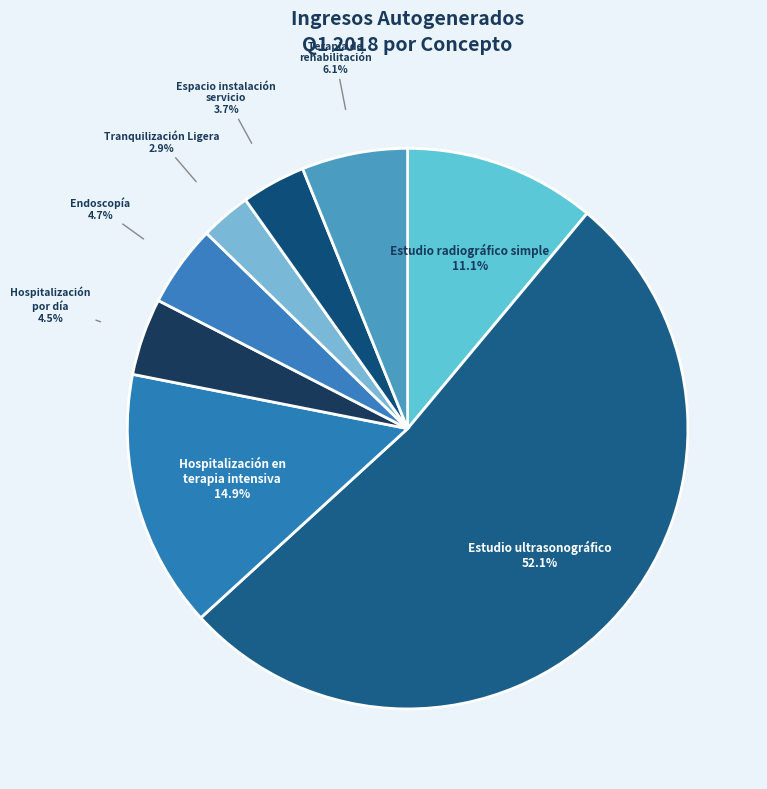

How many segments does this pie chart have?

8